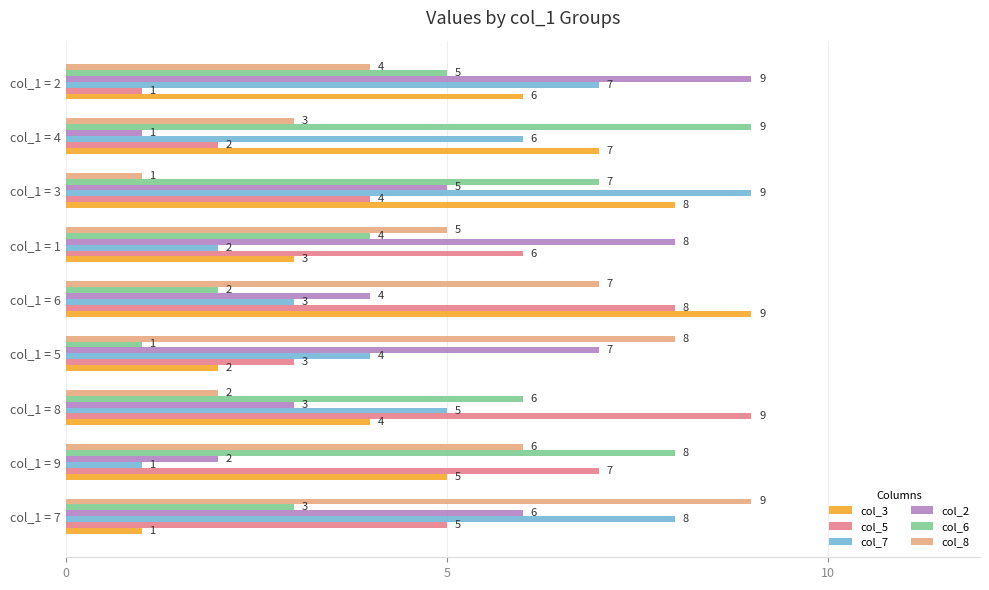

What is the average value of the col_2 series?

5